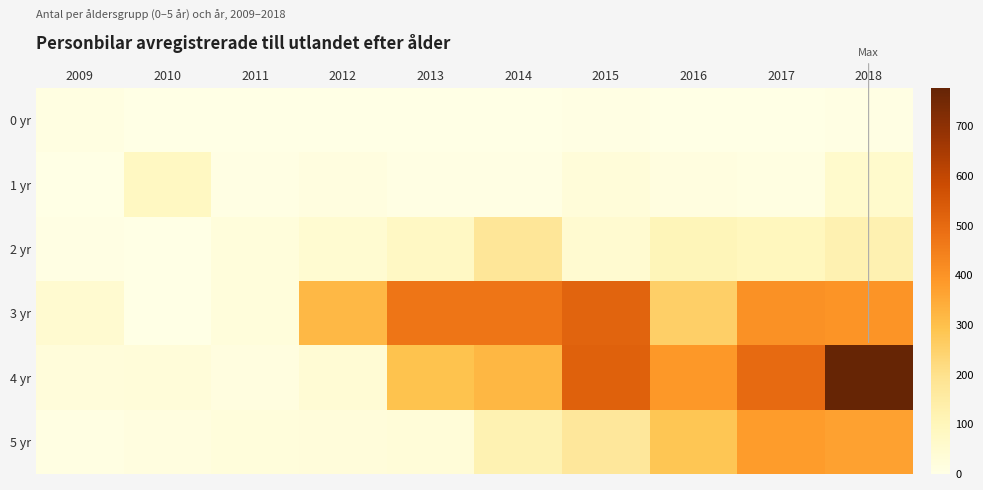

What is the greatest value displayed?

776